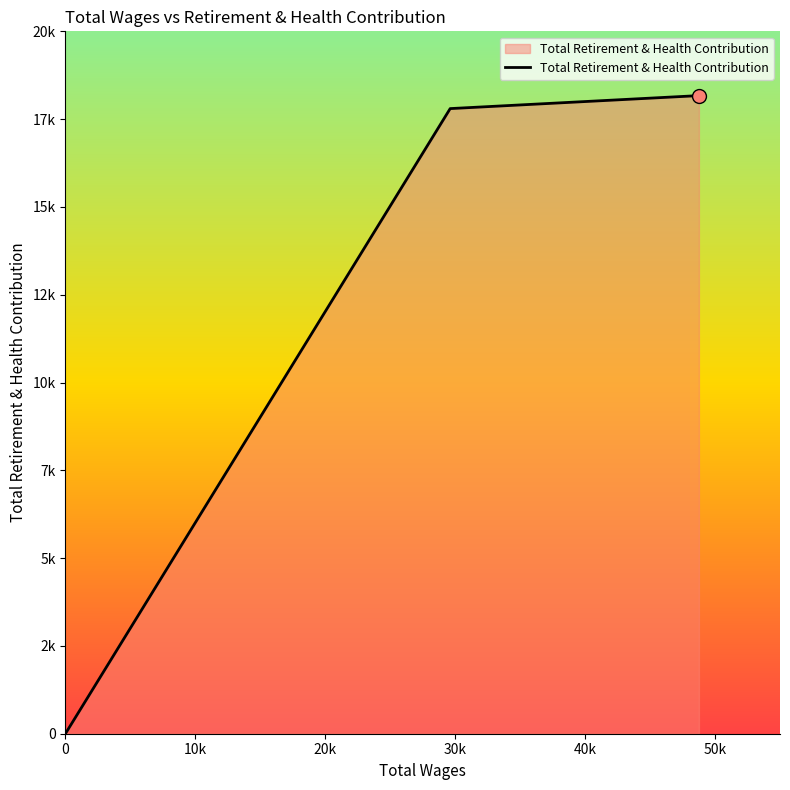

Does the chart display data point markers on the line(s)?

No